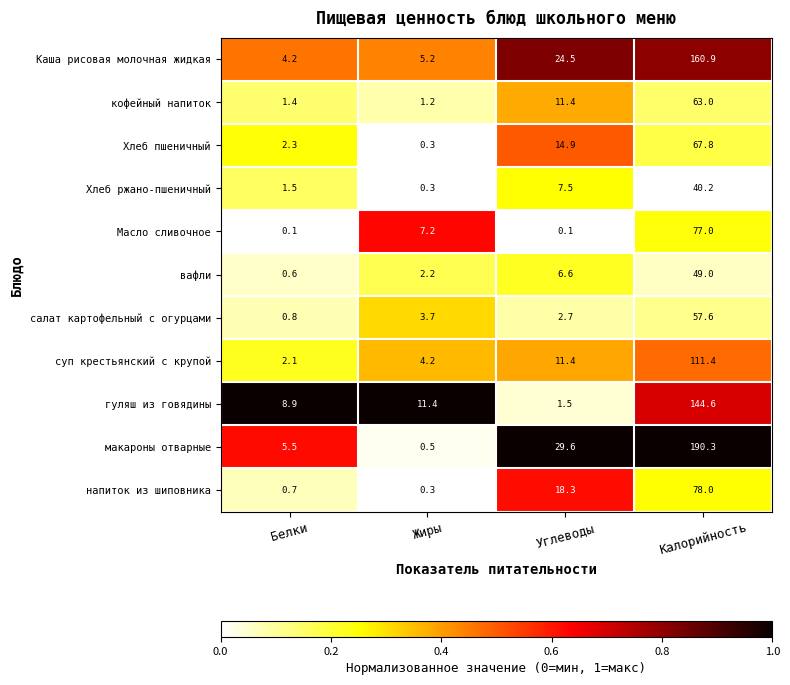

How many values in the Масло сливочное series exceed 7?

2